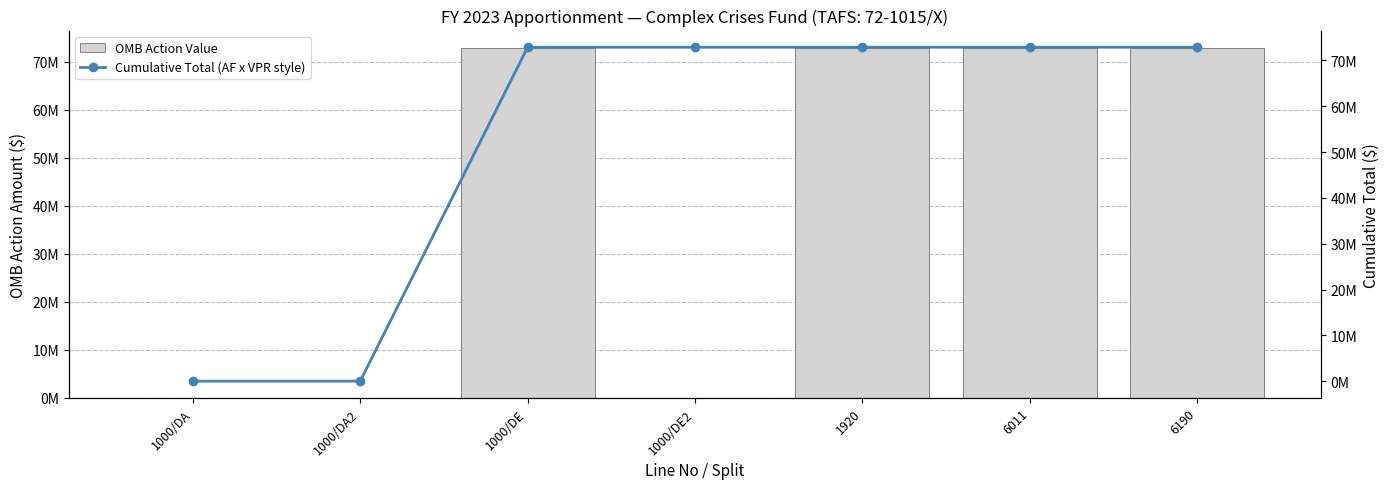

What is the label of the 4th bar from the left?

1000/DE2